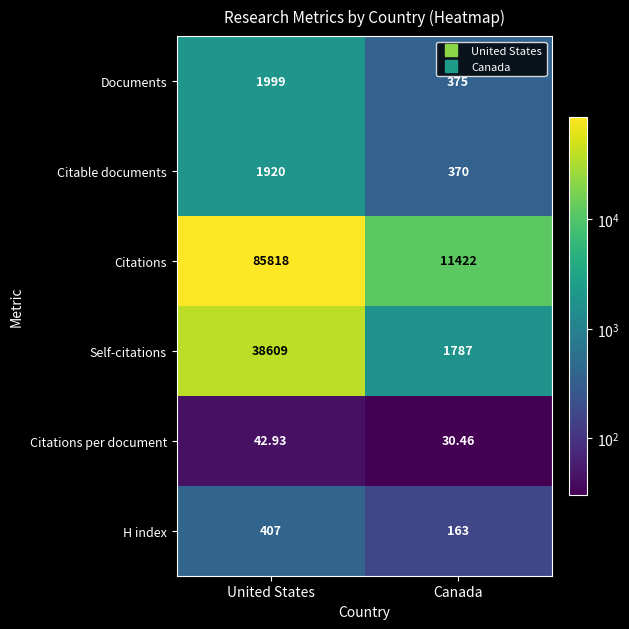

Which series has the largest total across all categories?

Citations